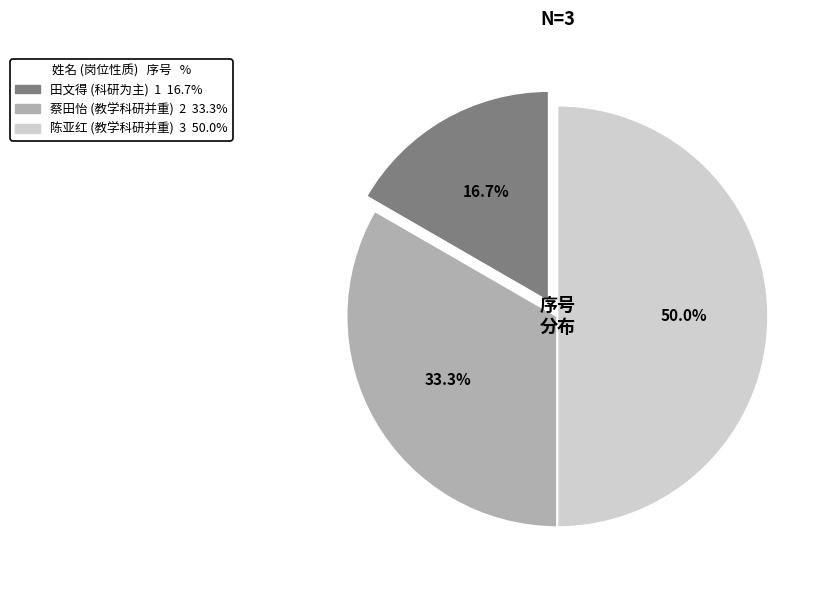

To the nearest percent, what is the difference between the 蔡田怡 (教学科研并重) and 陈亚红 (教学科研并重) slice percentages?

17%